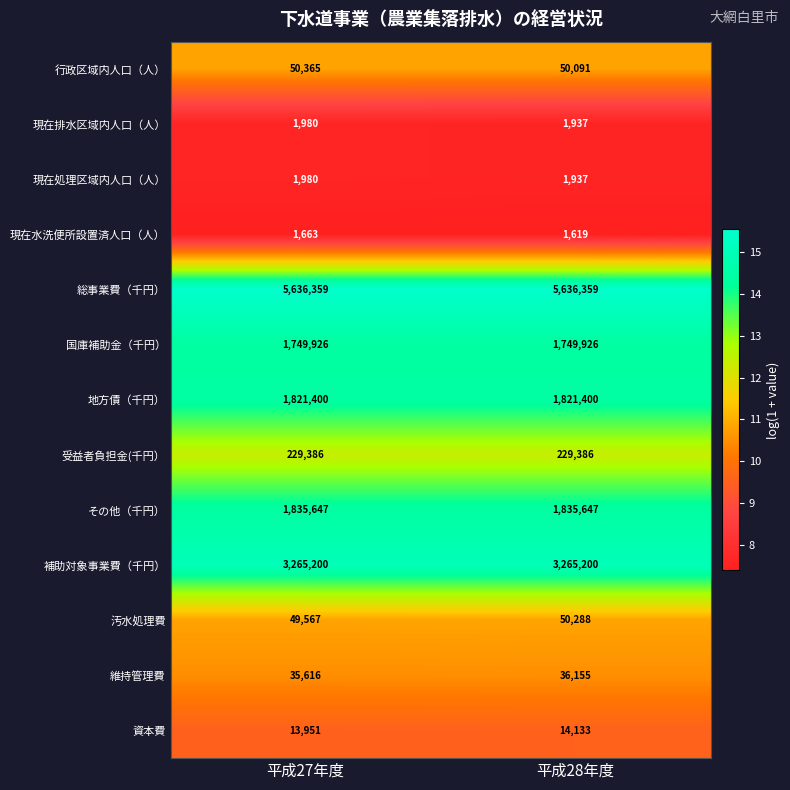

Rank the categories by 現在水洗便所設置済人口（人） value from highest to lowest.

平成27年度, 平成28年度